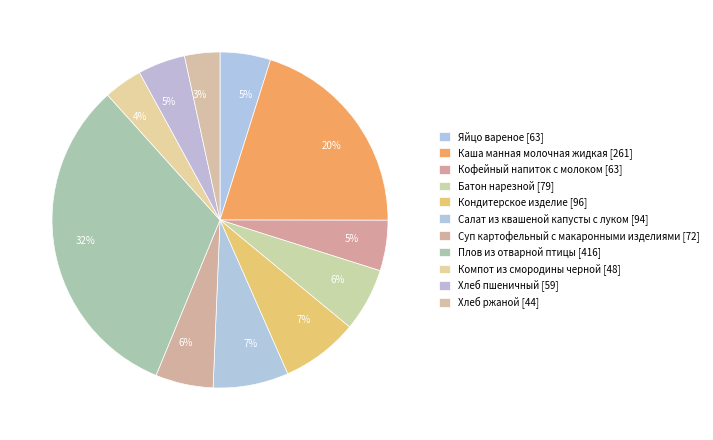

How many slices are in this pie chart?

11